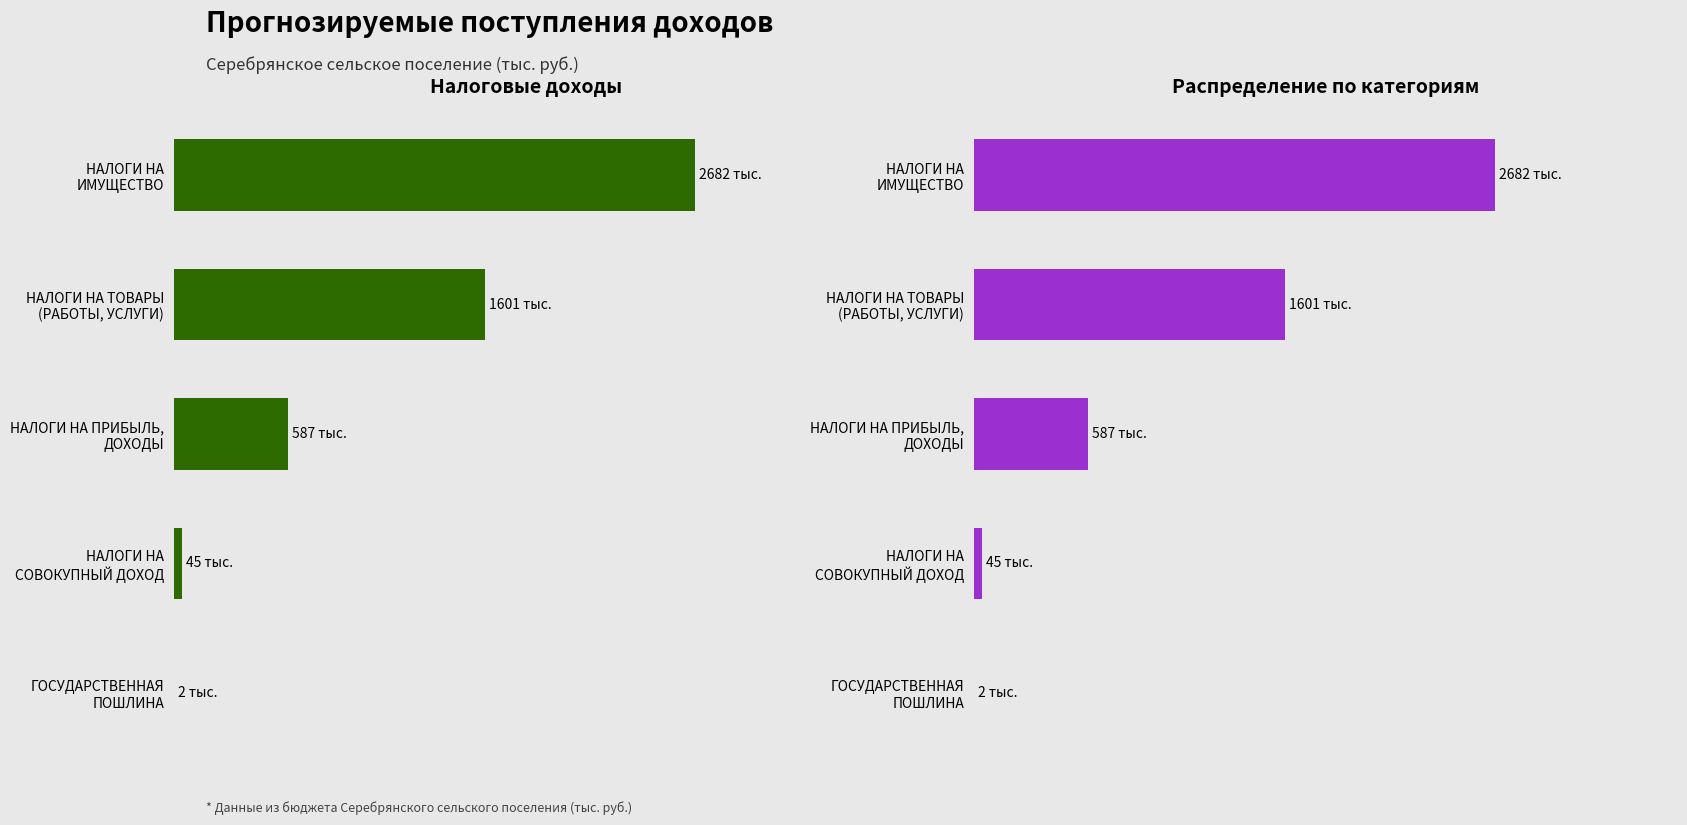

Rank the series by their maximum value, from highest to lowest.

Налоговые доходы, Категории доходов